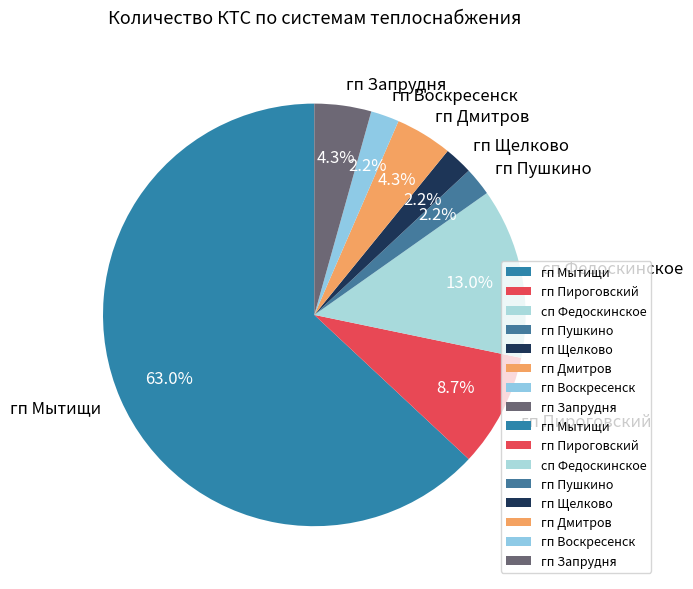

Which slice is the largest?

гп Мытищи